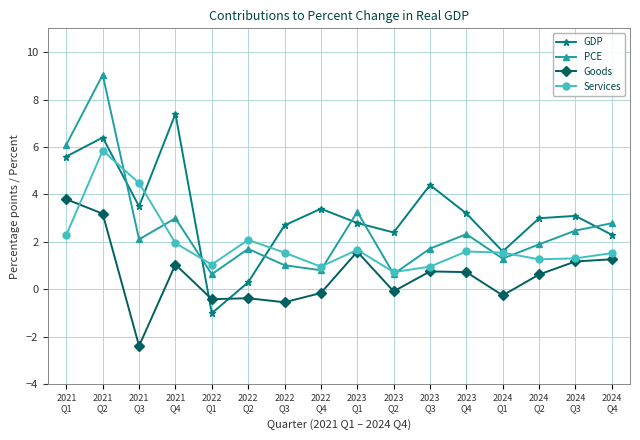

True or false: GDP has more than 1 interior local peaks.

True